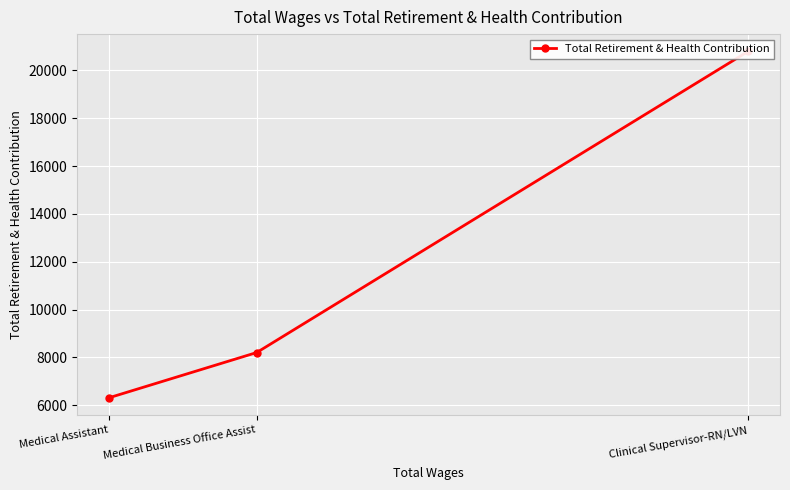

What is the ratio of the value at Medical Assistant to the value at Medical Business Office Assist?

0.8